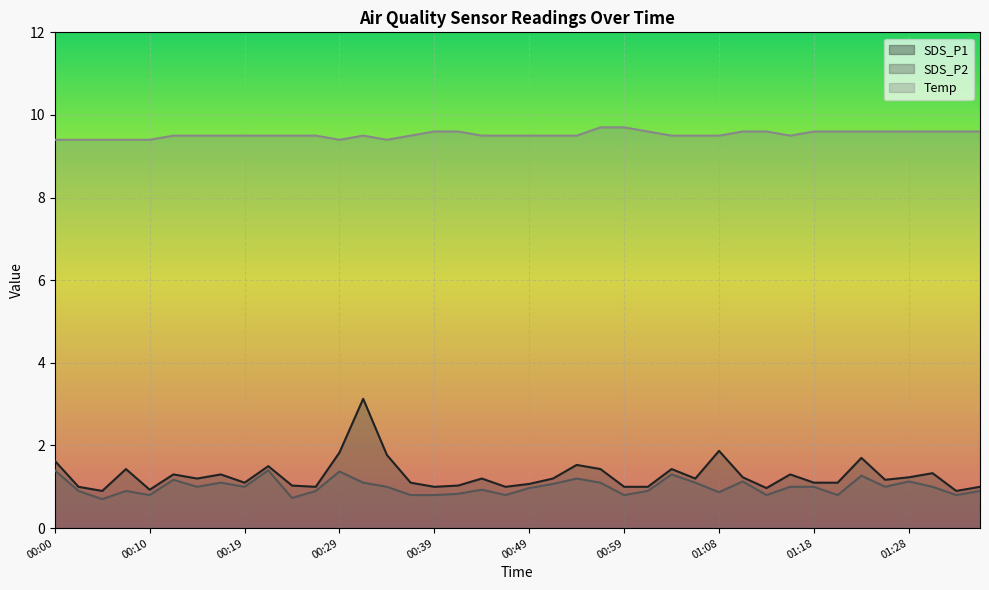

The value of Temp at 00:07 is 9.4. True or false?

True